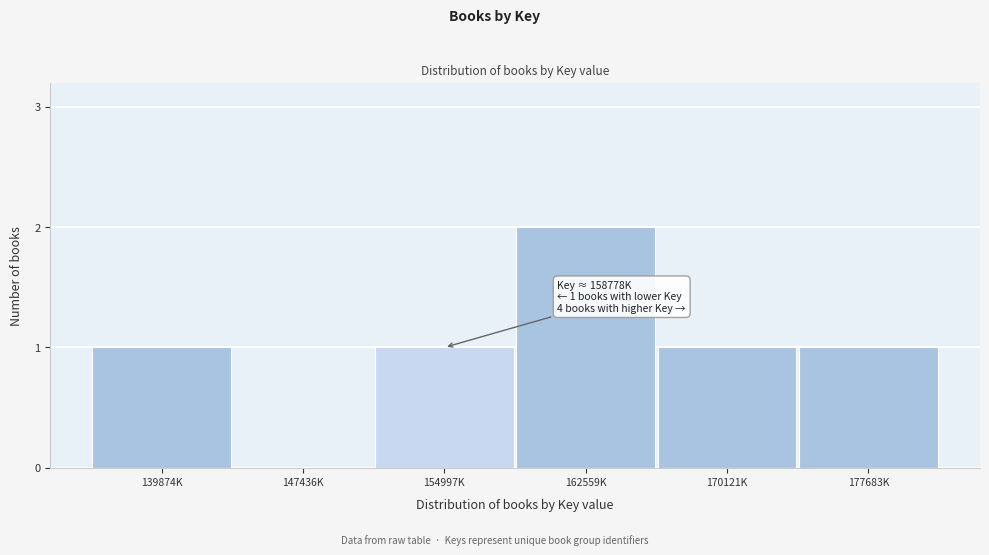

Reading right to left, extract all data points from this chart.

177683K=1	170121K=1	162559K=2	154997K=1	147436K=0	139874K=1